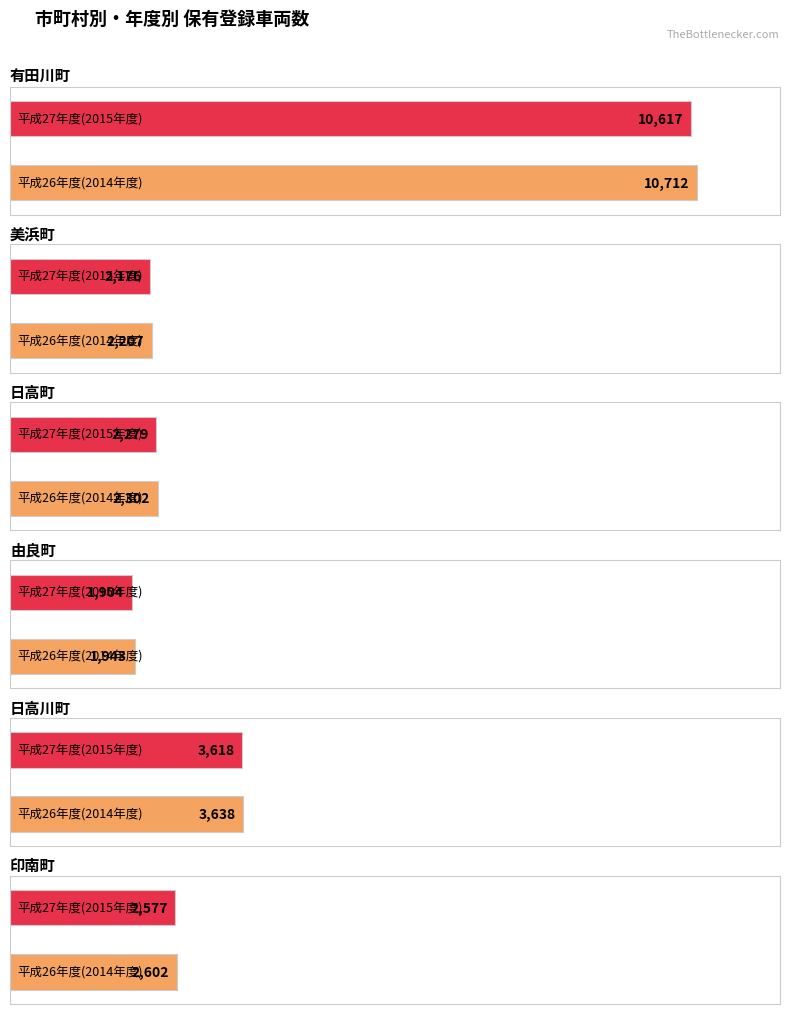

What is the total value across all series at 平成26年度(2014年度)?

23404